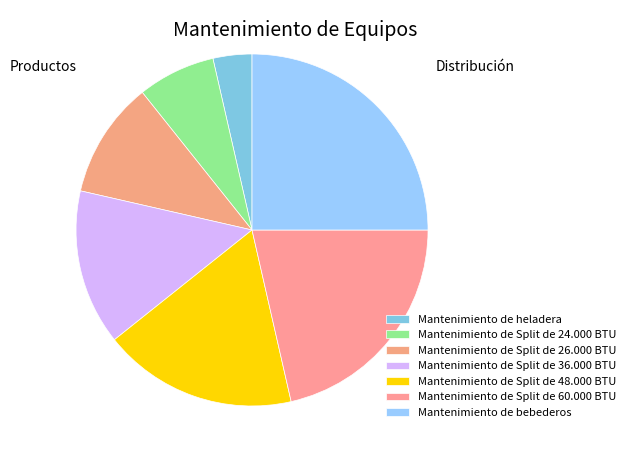

The Mantenimiento de Split de 48.000 BTU slice represents 12% of the pie. True or false?

False